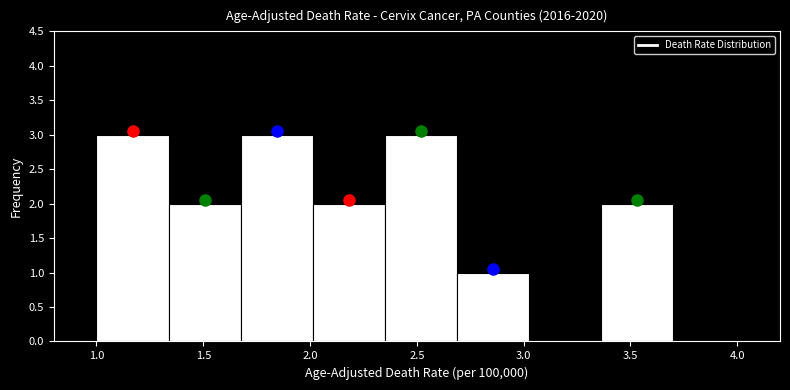

Reading left to right, transcribe this chart: for each bar, give the range it covers on the x-axis and its height. Neither the bar edges nor the heights are printed on the chart, so give them approximately, as read against the axes.

1.00 to 1.35: 3
1.35 to 1.70: 2
1.70 to 2.00: 3
2.00 to 2.35: 2
2.35 to 2.70: 3
2.70 to 3.05: 1
3.05 to 3.35: 0
3.35 to 3.70: 2